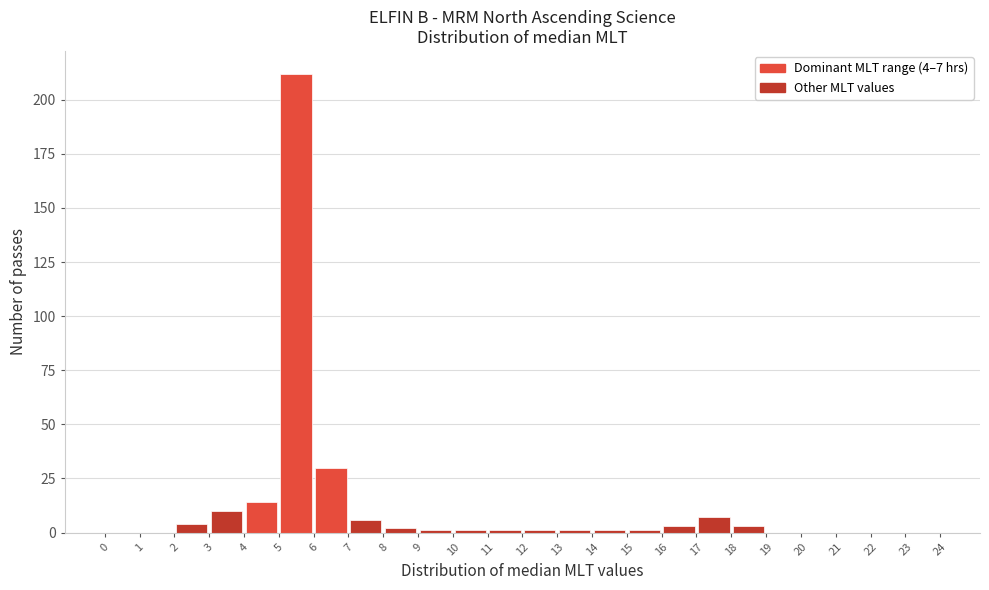

Which range on the x-axis has the tallest bar?

5 to 6